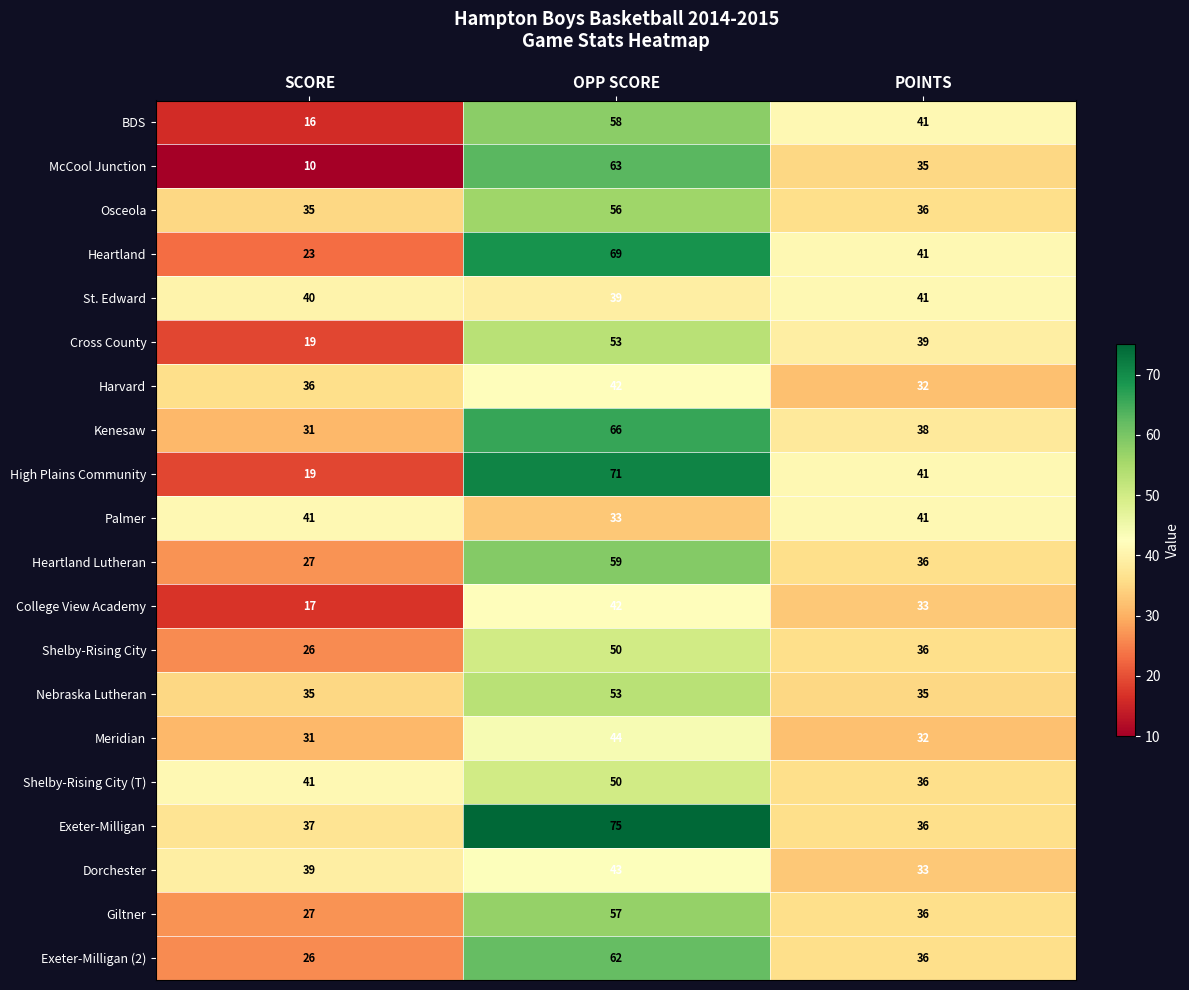

What is the difference between the maximum and minimum values in the Heartland series?

46